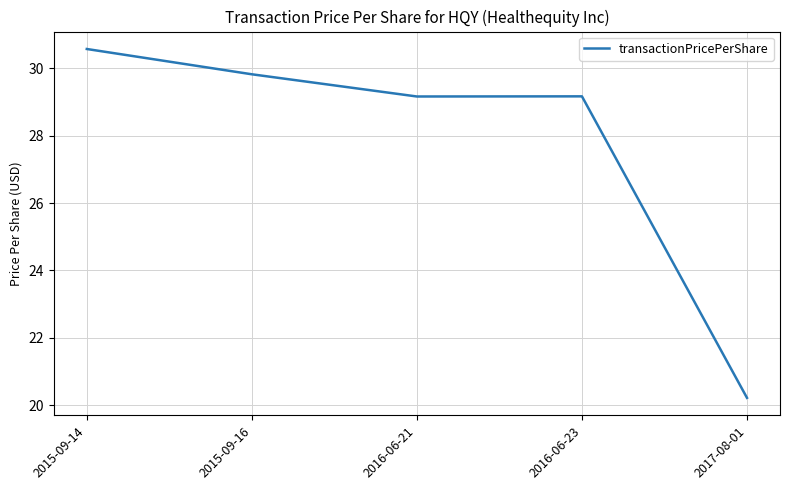

Reading right to left, transcribe all the data shown in this chart.

20.2	29.2	29.2	29.8	30.6